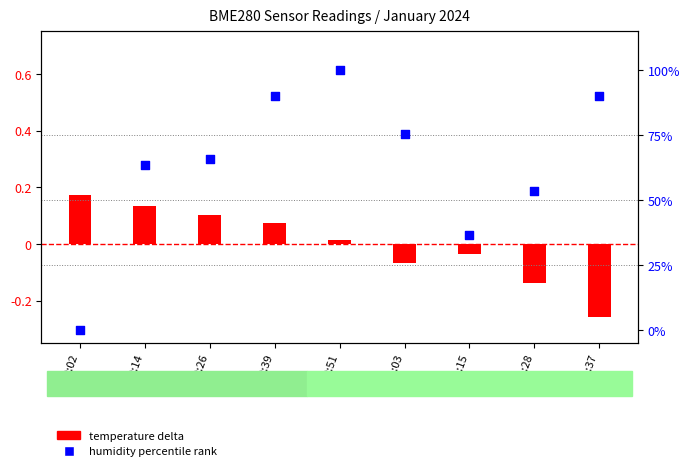

At how many categories does at least one series exceed 0?

9